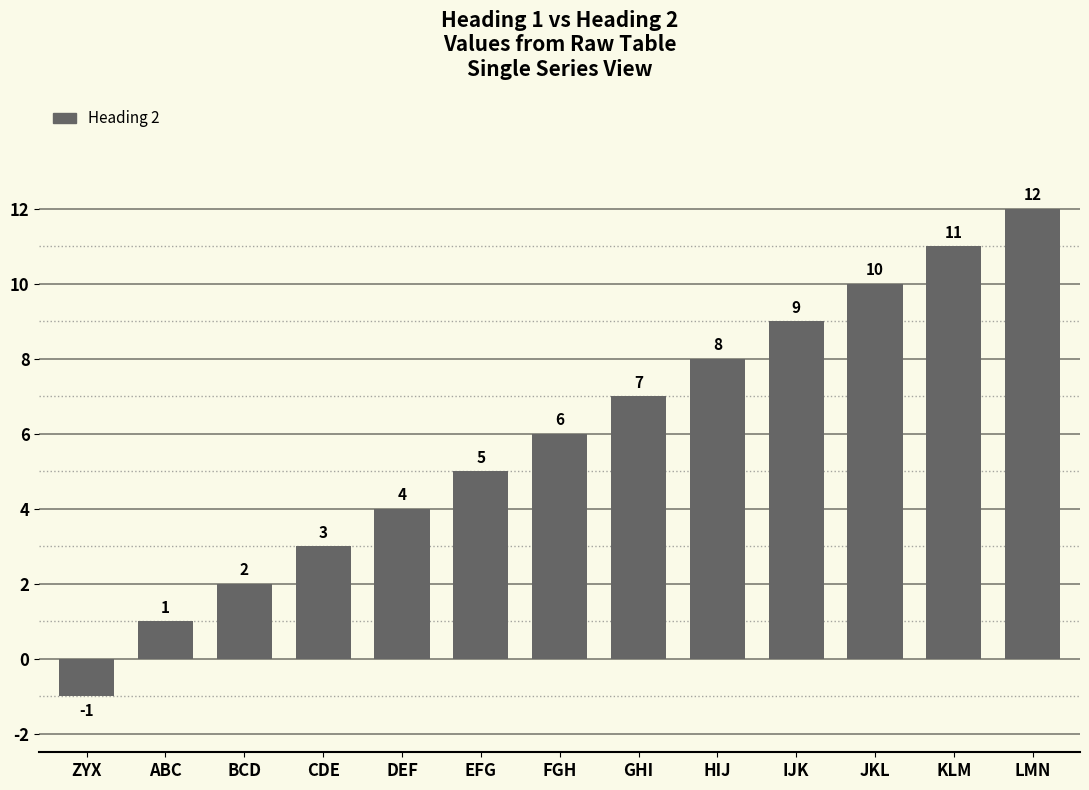

Rank the categories by value from lowest to highest.

ZYX, ABC, BCD, CDE, DEF, EFG, FGH, GHI, HIJ, IJK, JKL, KLM, LMN